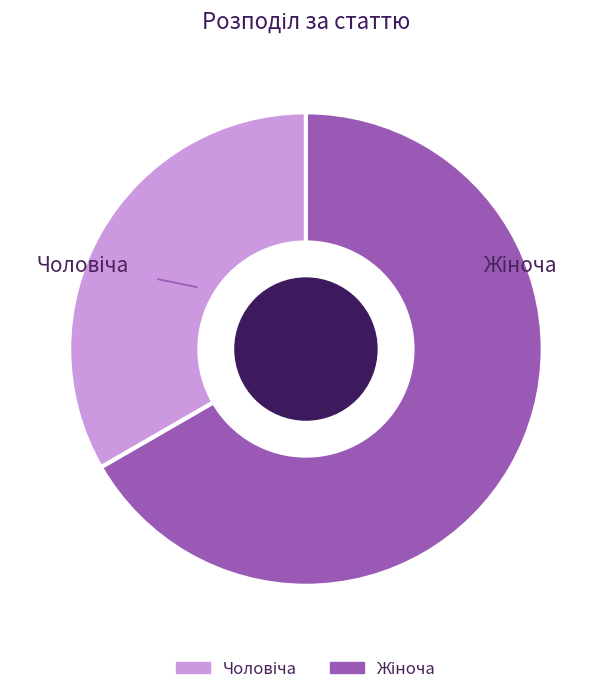

Is there any slice that represents more than half of the pie?

Yes